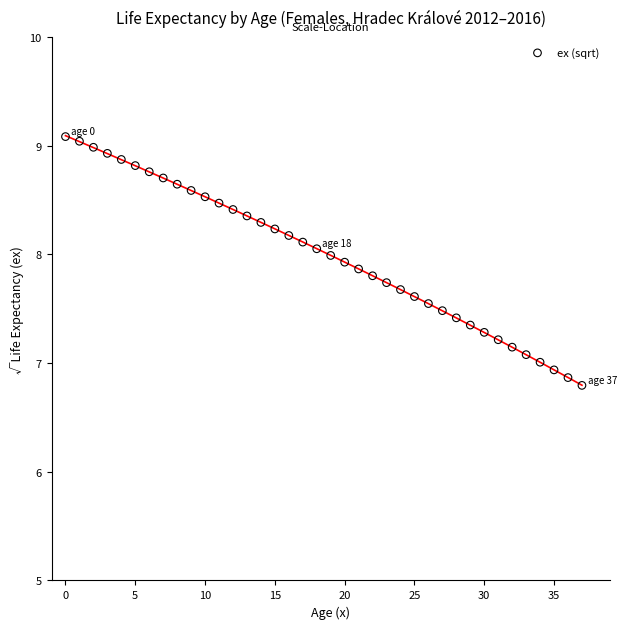

What is the range of Y values (max minus min)?

2.3